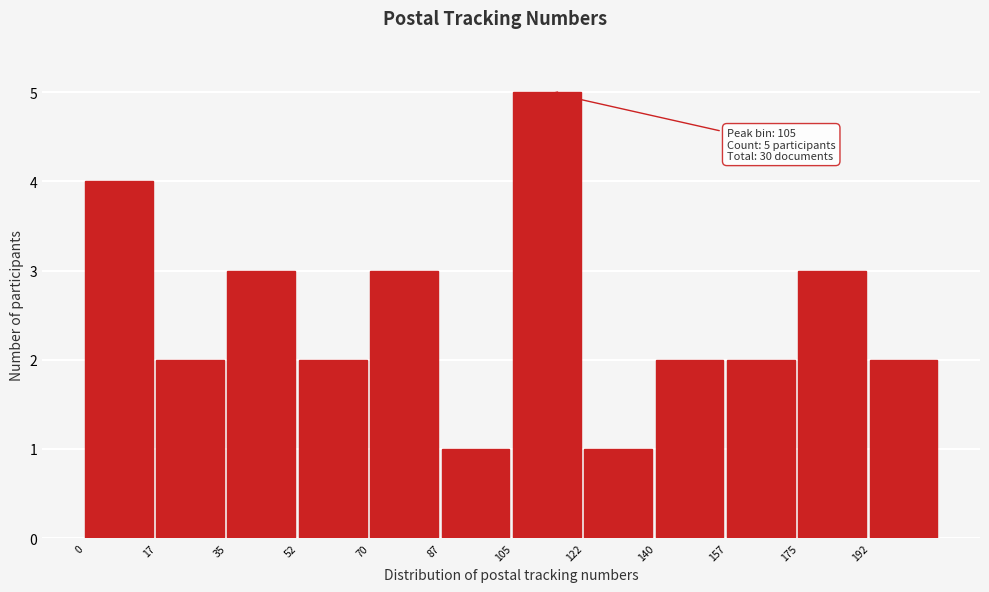

Over which range of the x-axis is the bar tallest?

105.0 to 122.5